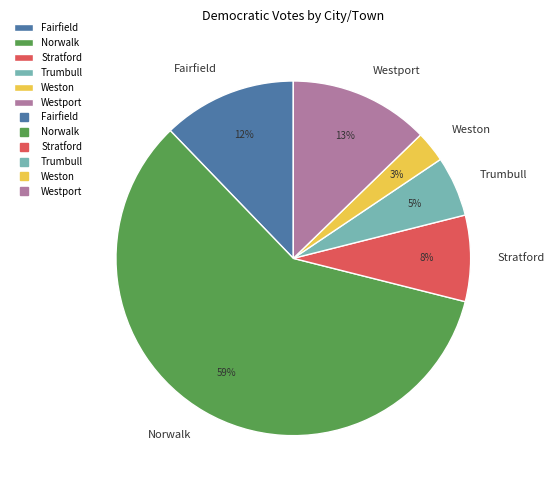

How many slices are in this pie chart?

6